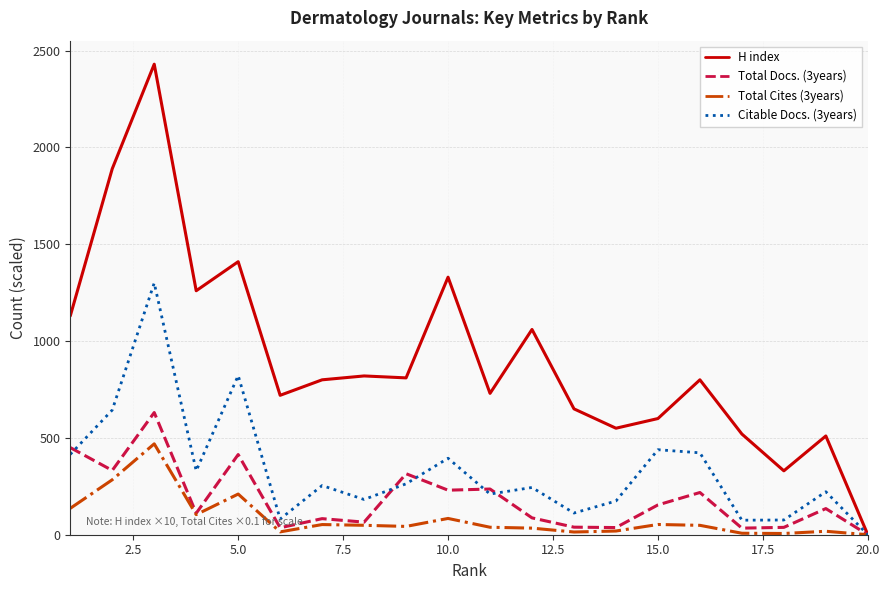

Does the chart have visible grid lines?

Yes